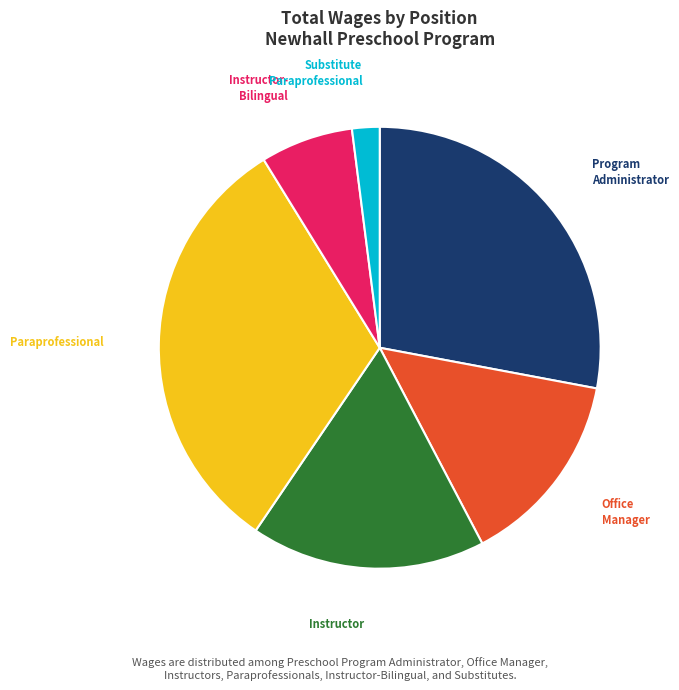

Does any single category account for the majority?

No